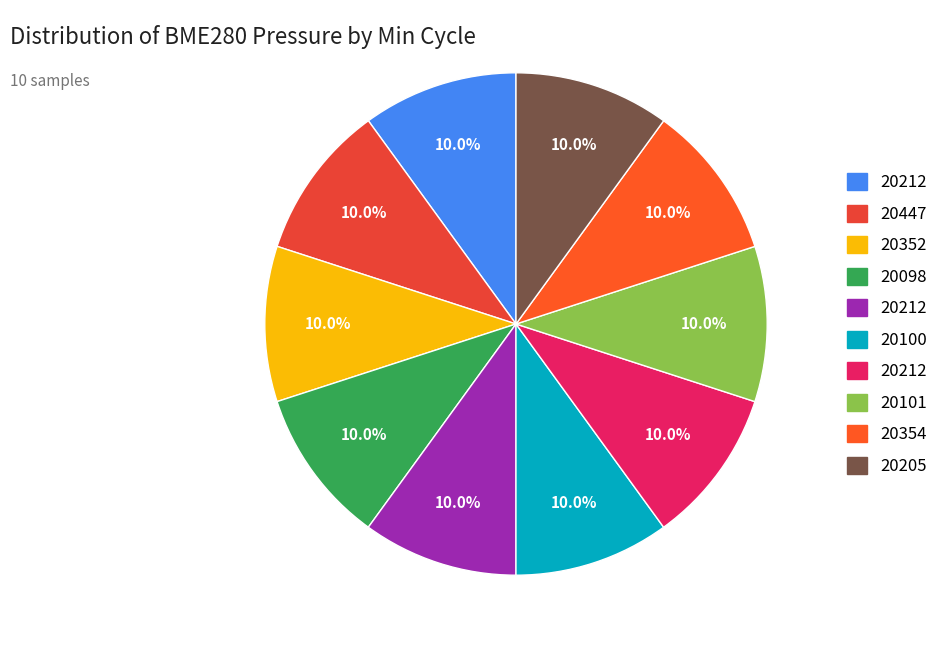

Count the number of slices in the pie.

10